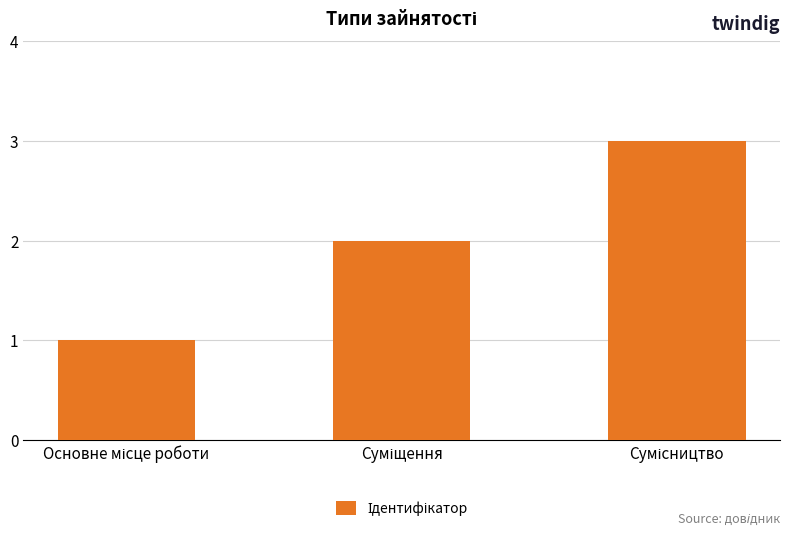

What is the maximum value shown in the chart?

3